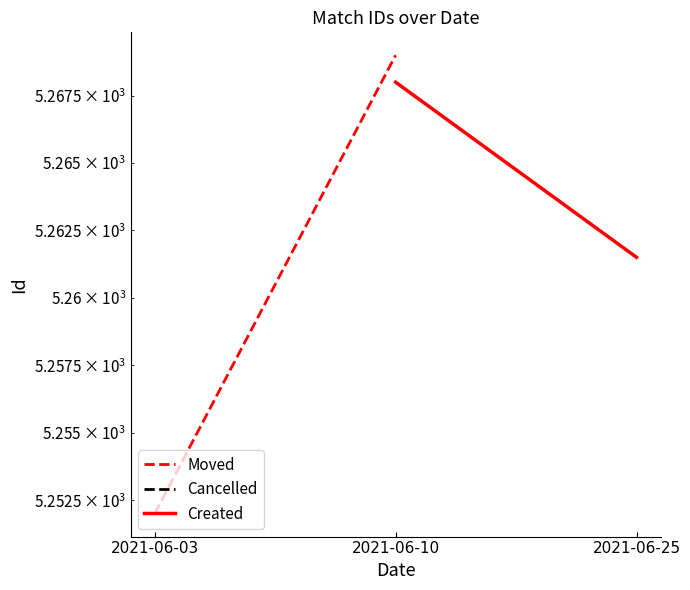

List the series in order of their peak value, lowest first.

Created, Moved